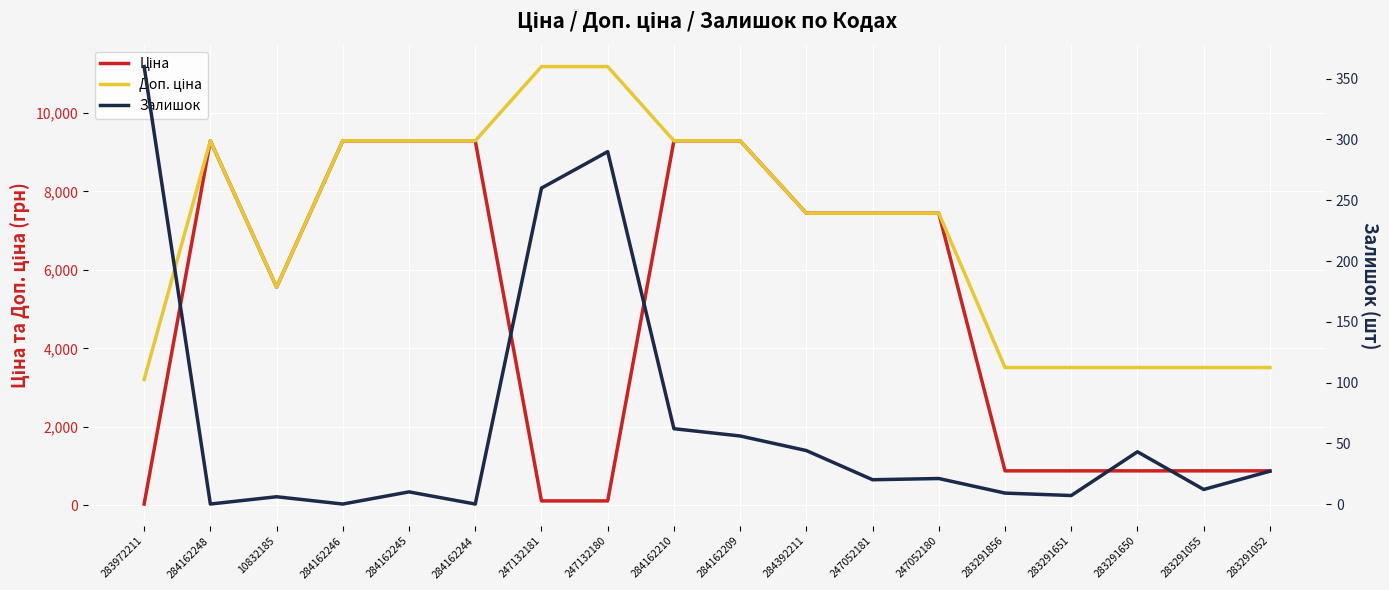

What is the difference between the maximum and minimum values in the Доп. ціна series?

7977.0